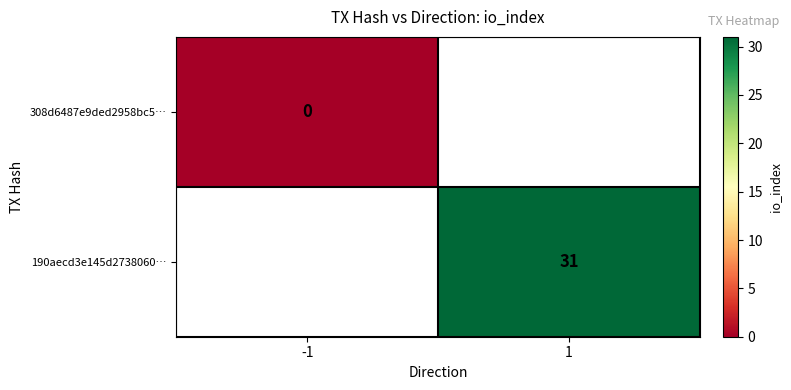

List the series in order of their peak value, lowest first.

308d6487e9ded2958bc5…, 190aecd3e145d2738060…